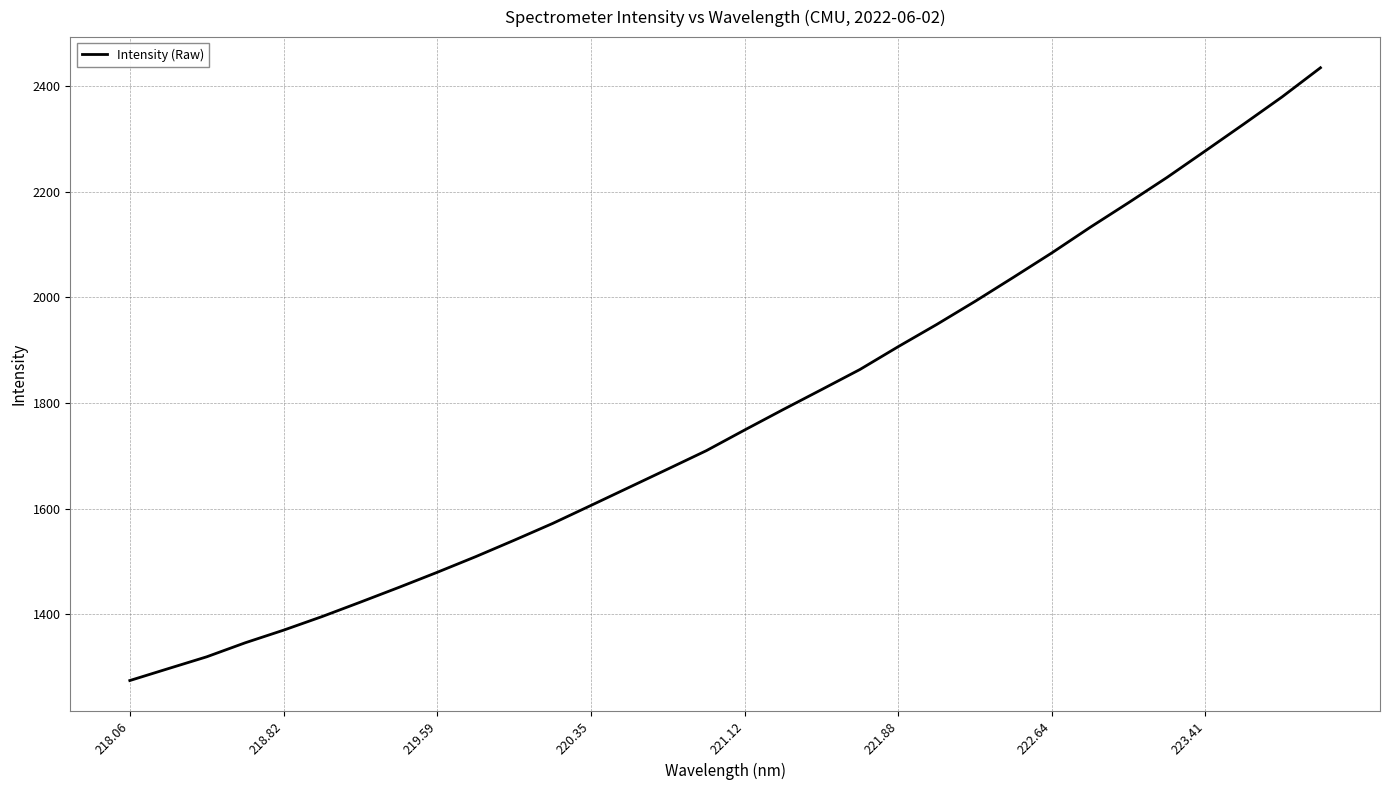

How many categories are shown in the chart?

32